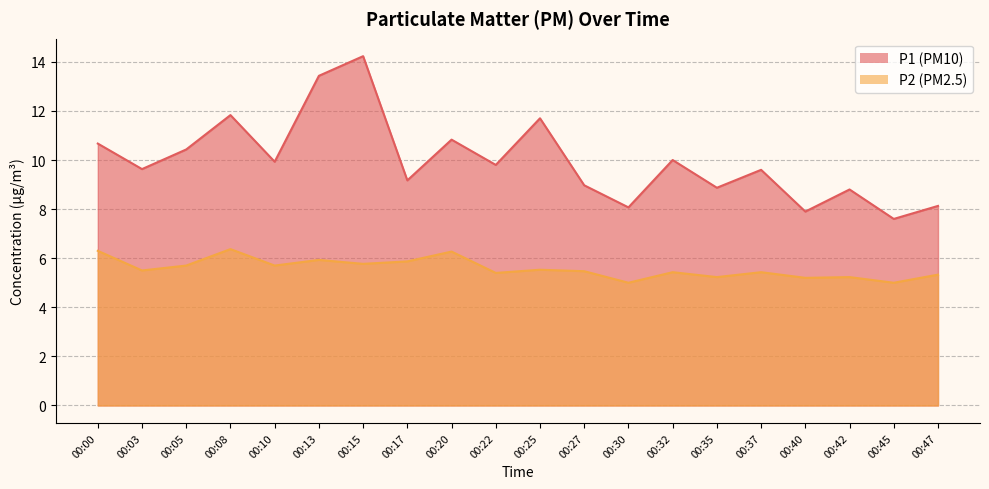

What is the sum of all P2 values?

111.7